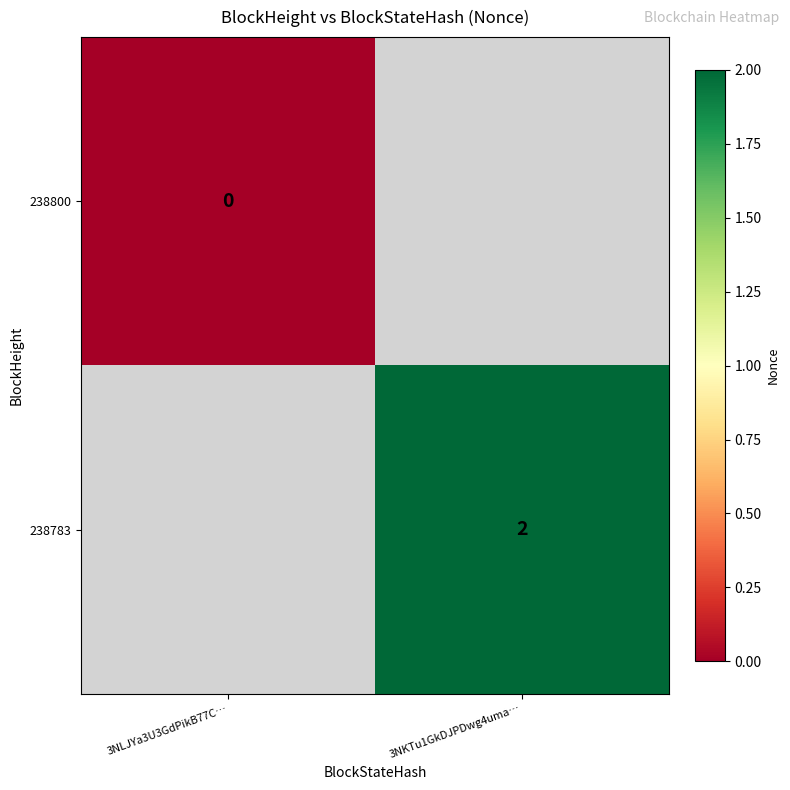

Is the value of 238800 at 3NLJYa3U3GdPikB77C… greater than the value of 238783 at 3NKTu1GkDJPDwg4uma…?

No